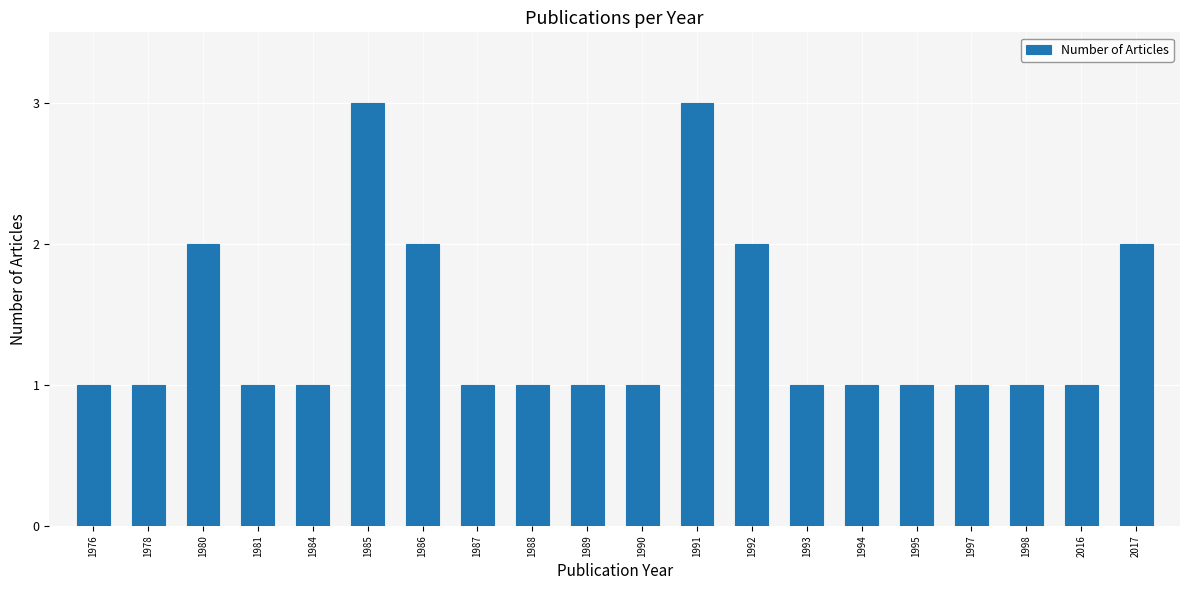

What is the greatest value displayed?

3